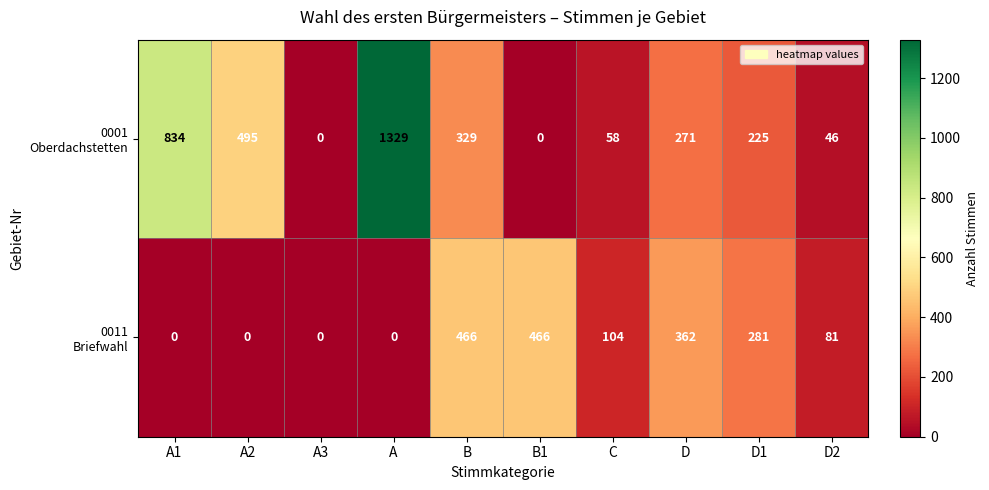

What is the spread (max minus min) of values at A2?

495